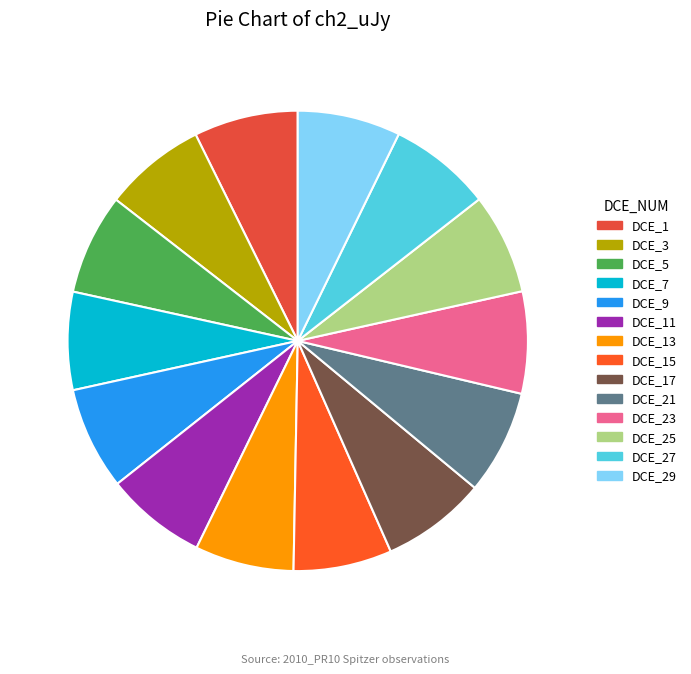

What portion of the pie excludes DCE_9?

92.8%